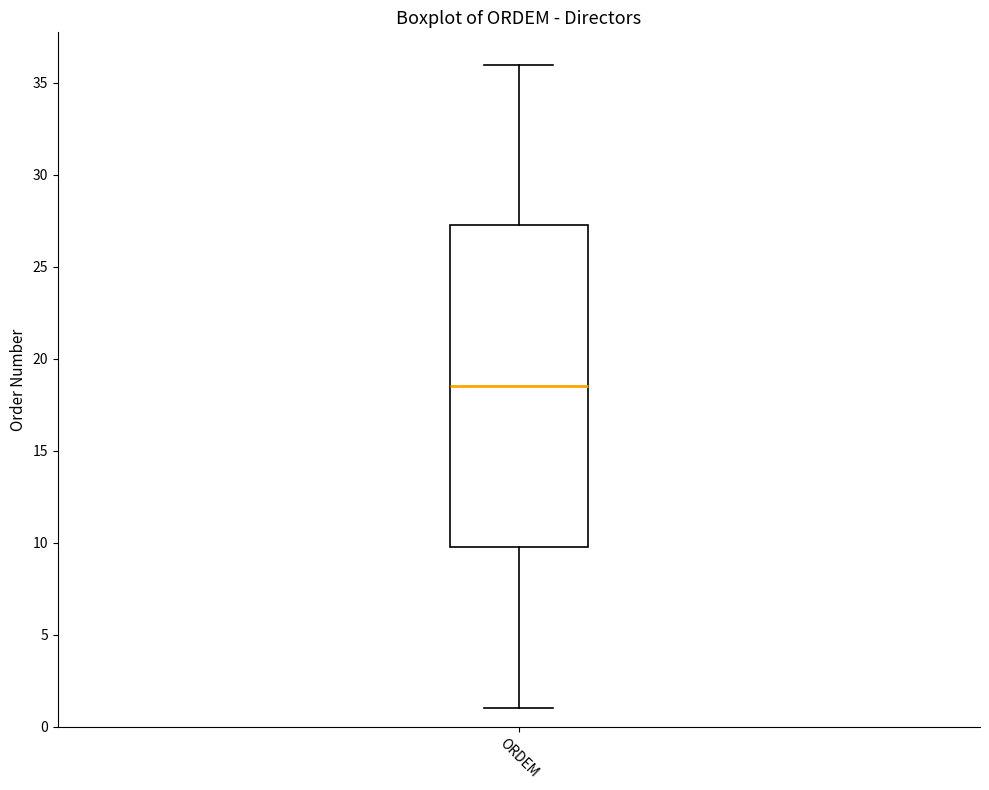

Read this box plot against the y-axis: the position of the median line, the range covered by the box, and the ends of both whiskers. The values are not printed on the chart, so give them approximately, as read against the axis.

median 18.5, box 10.0 to 27.5, whiskers 1.0 to 36.0